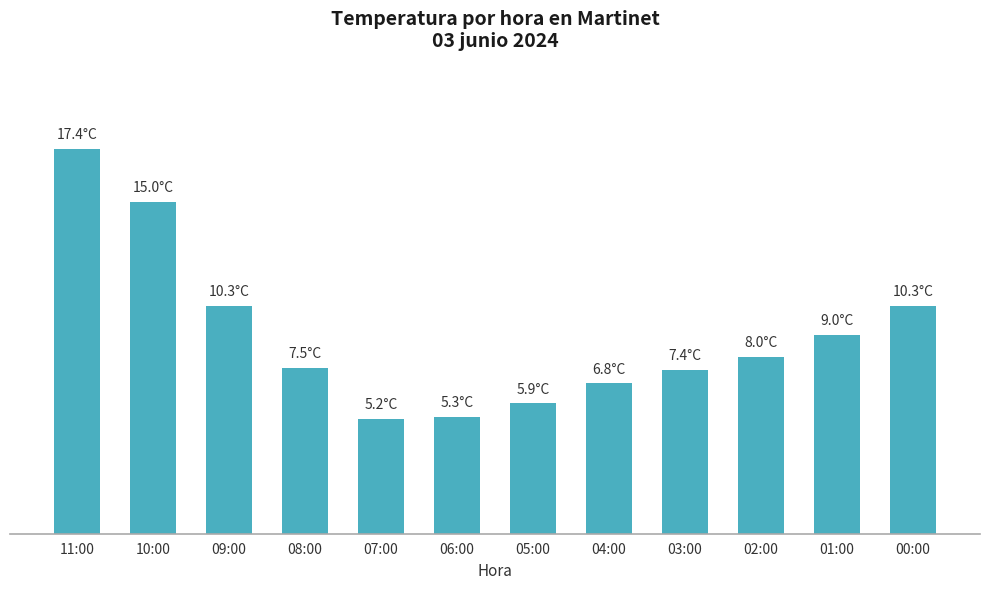

Rank the categories by value from highest to lowest.

11:00, 10:00, 09:00, 00:00, 01:00, 02:00, 08:00, 03:00, 04:00, 05:00, 06:00, 07:00